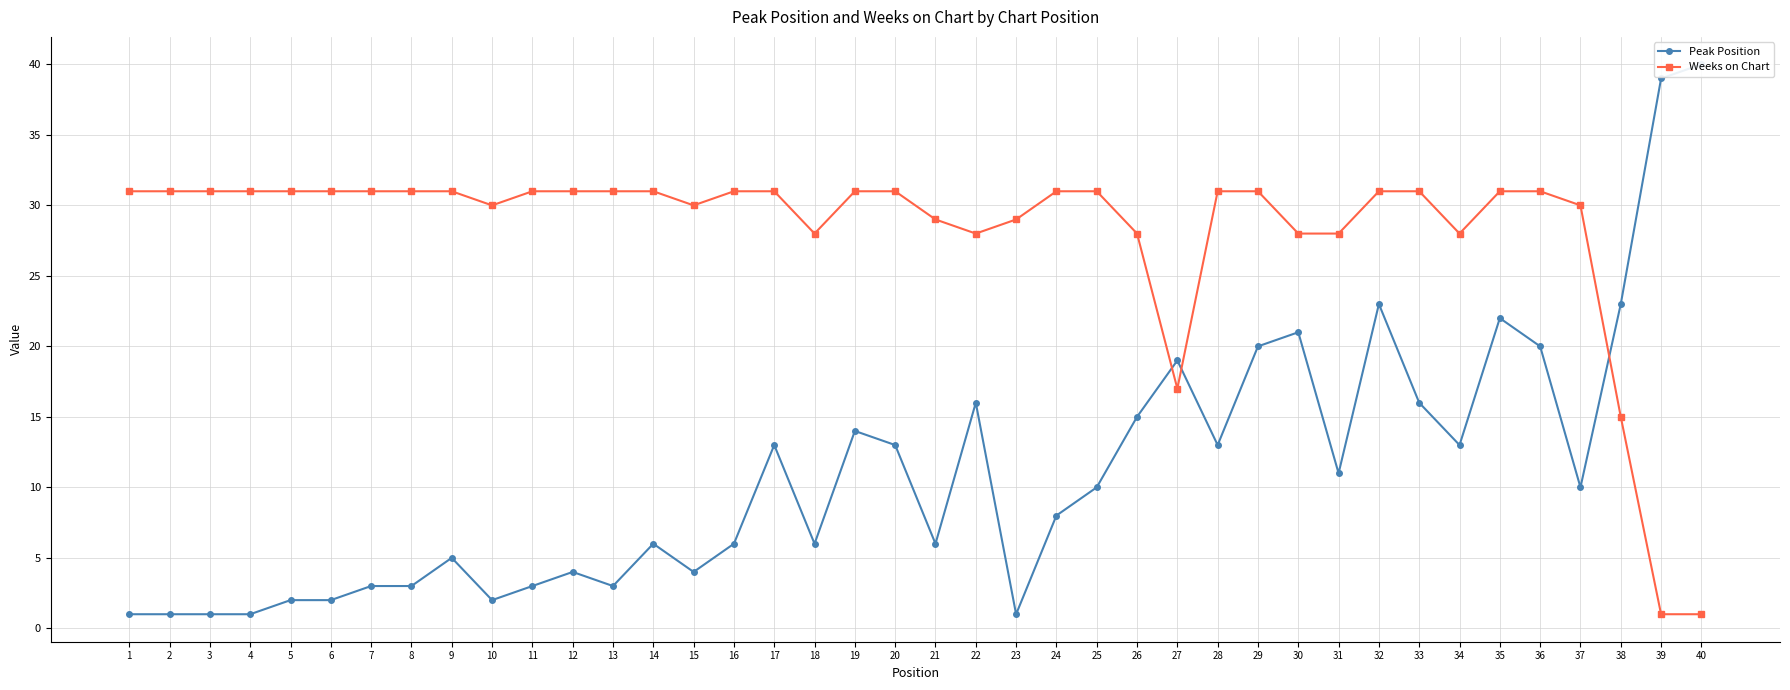

How many distinct data groups are displayed?

2